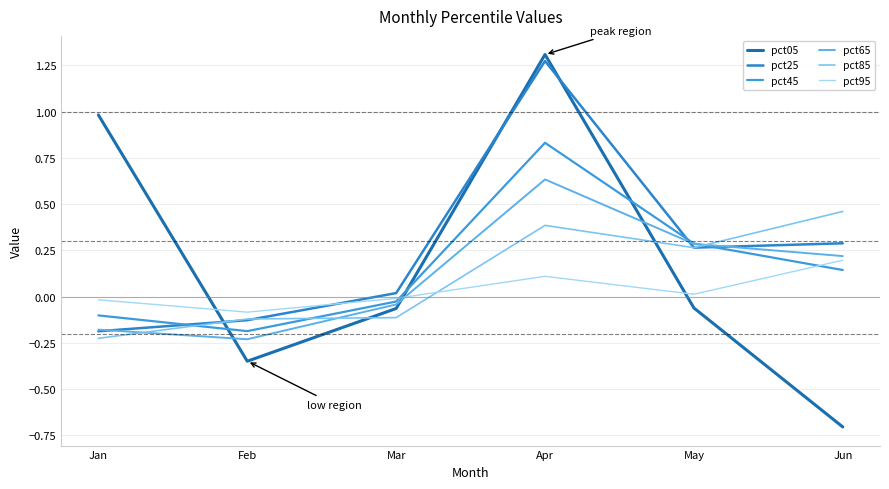

How many lines are shown in the chart?

6